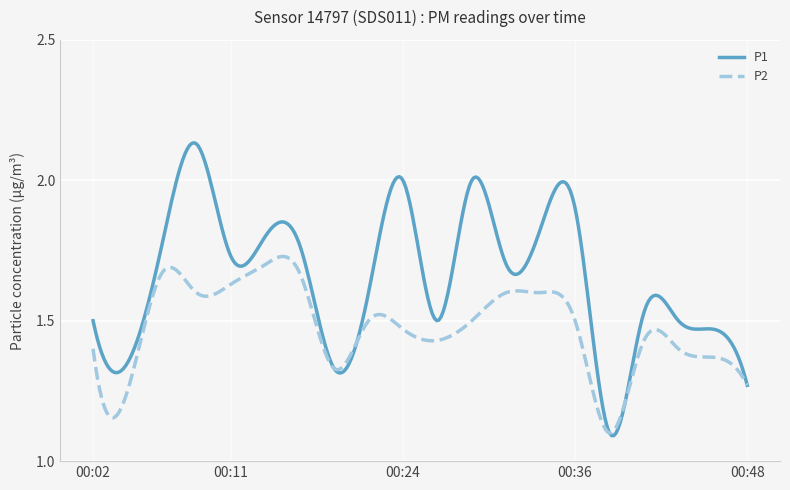

What is the difference between the maximum and second lowest values in the P2 series?

0.6